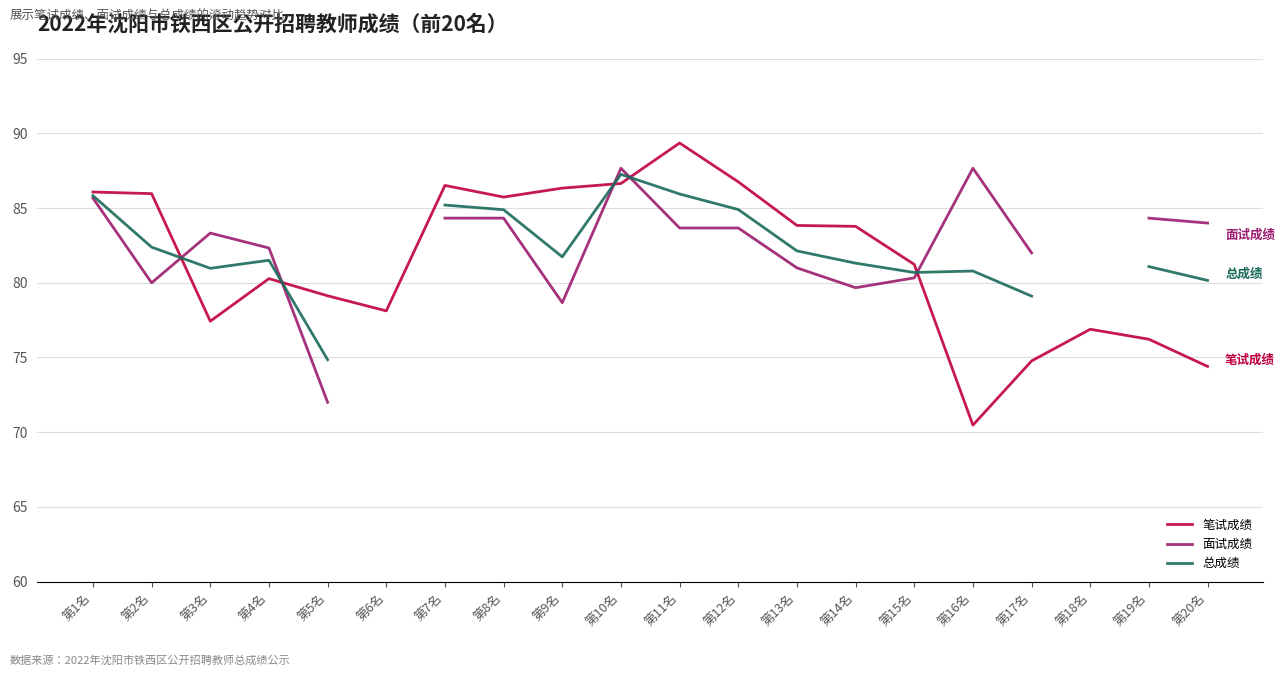

What is the maximum value for 面试成绩?

87.7